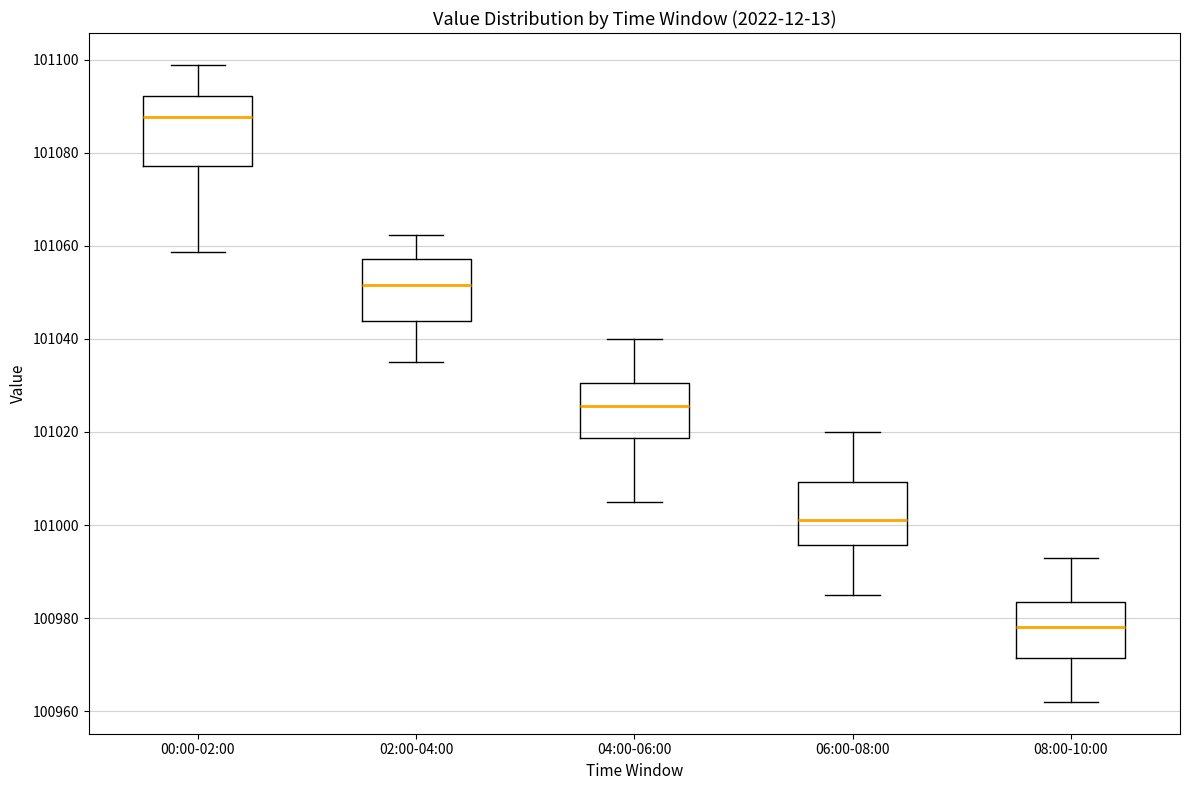

Reading left to right, transcribe this box plot: for each box, give where its median line is, the range the box spans, and where its two whiskers end, as read against the y-axis. The values are not printed on the chart, so give them approximately, as read against the axis.

00:00-02:00: median 101088, box 101078 to 101092, whiskers 101058 to 101098
02:00-04:00: median 101052, box 101044 to 101058, whiskers 101036 to 101062
04:00-06:00: median 101026, box 101018 to 101030, whiskers 101006 to 101040
06:00-08:00: median 101002, box 100996 to 101010, whiskers 100986 to 101020
08:00-10:00: median 100978, box 100972 to 100984, whiskers 100962 to 100994